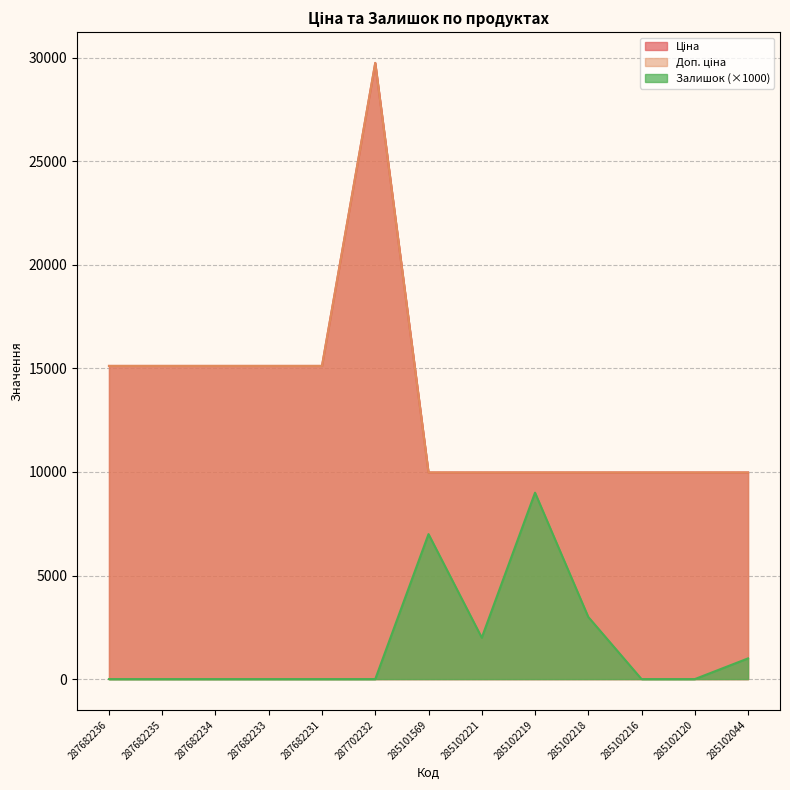

What is the difference between the Доп. ціна values at 287702232 and 285102219?

19772.3